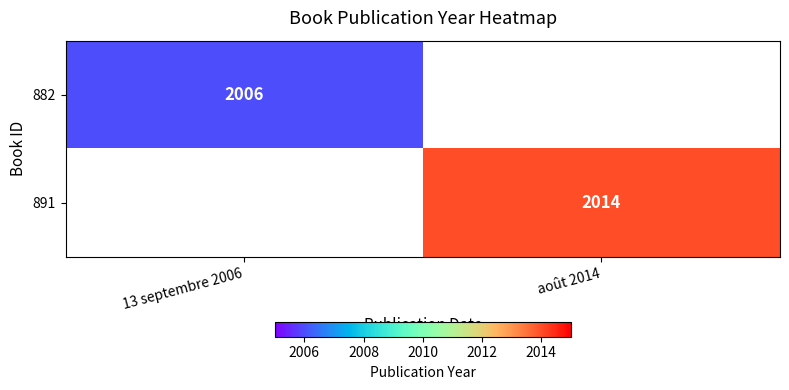

Is the value of 891 at août 2014 greater than the value of 882 at 13 septembre 2006?

Yes